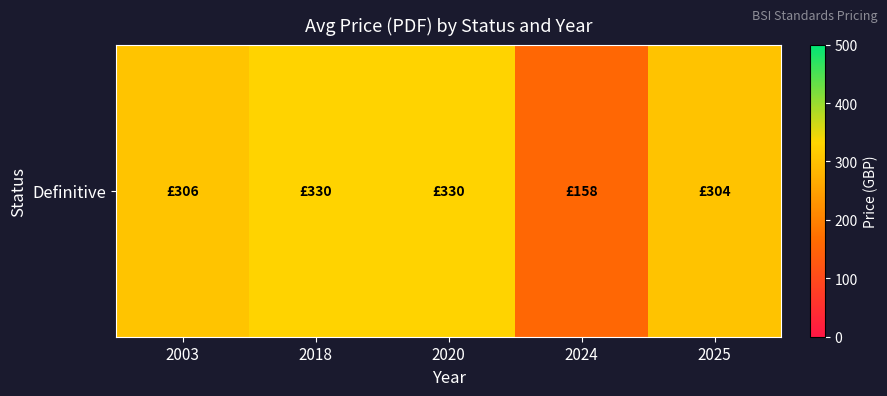

What is the difference between the maximum and minimum values?

172.0